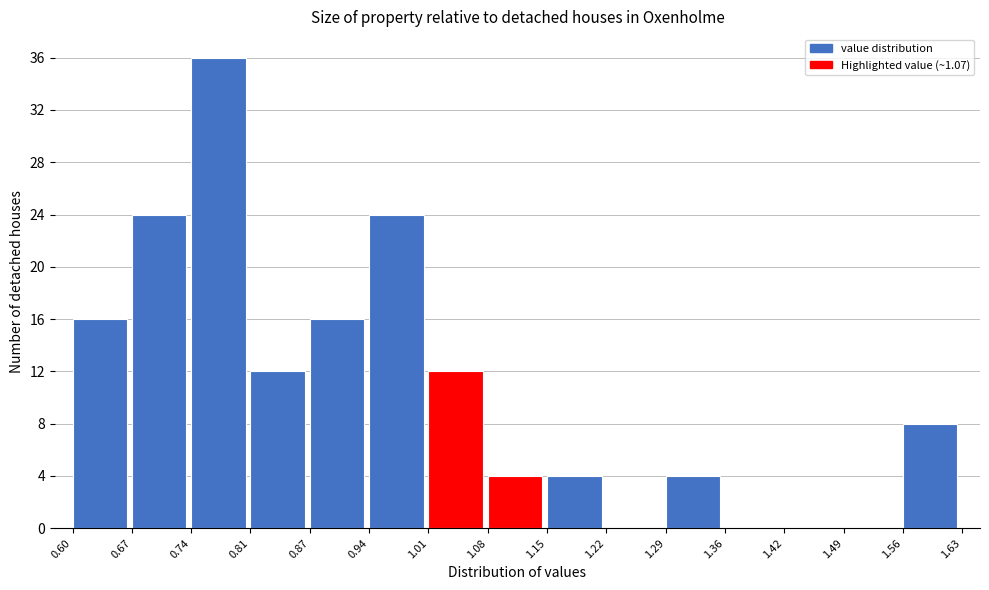

Which range on the x-axis has the tallest bar?

0.74 to 0.81